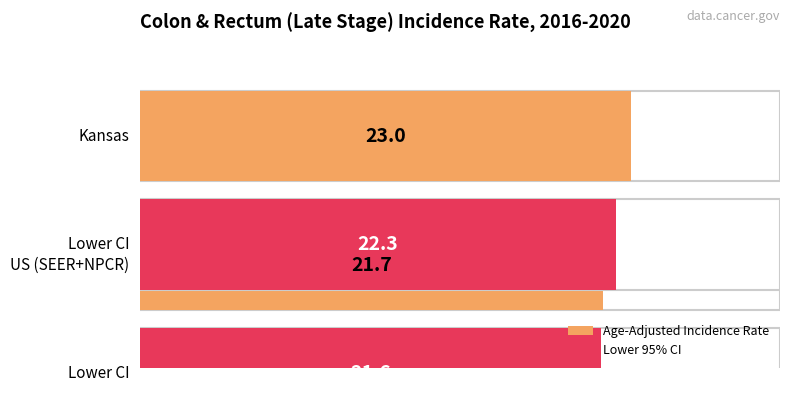

At which category does the chart reach its peak across all series?

Kansas